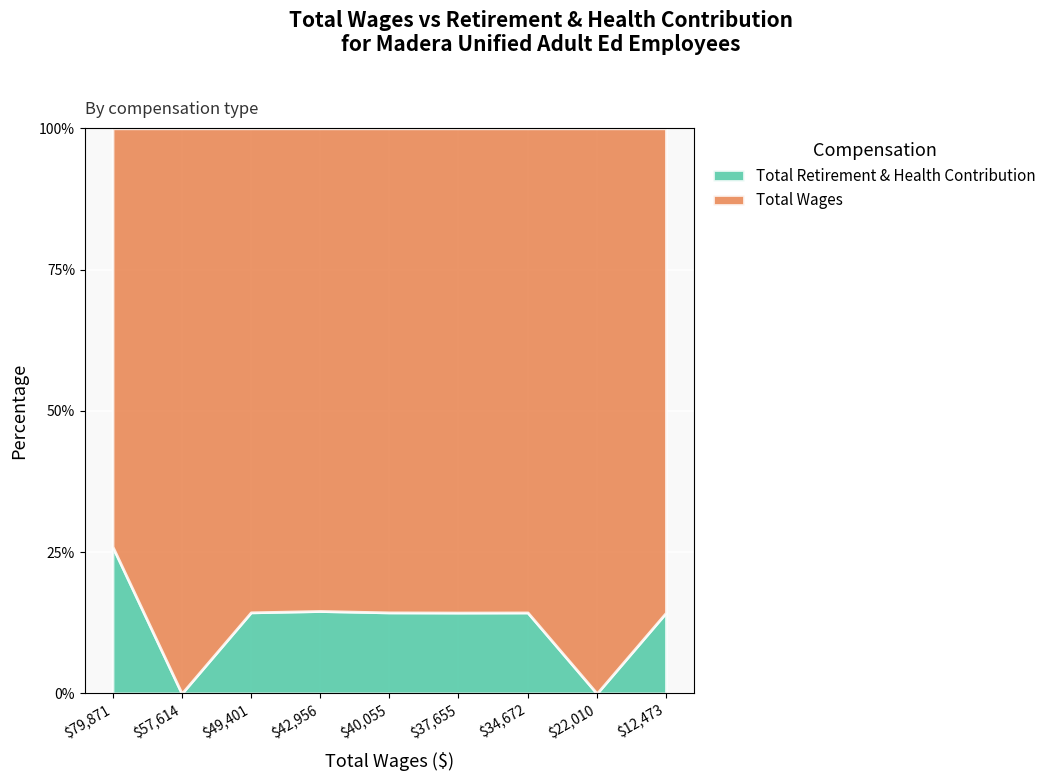

How many positive values does the Total Retirement & Health Contribution series have?

7